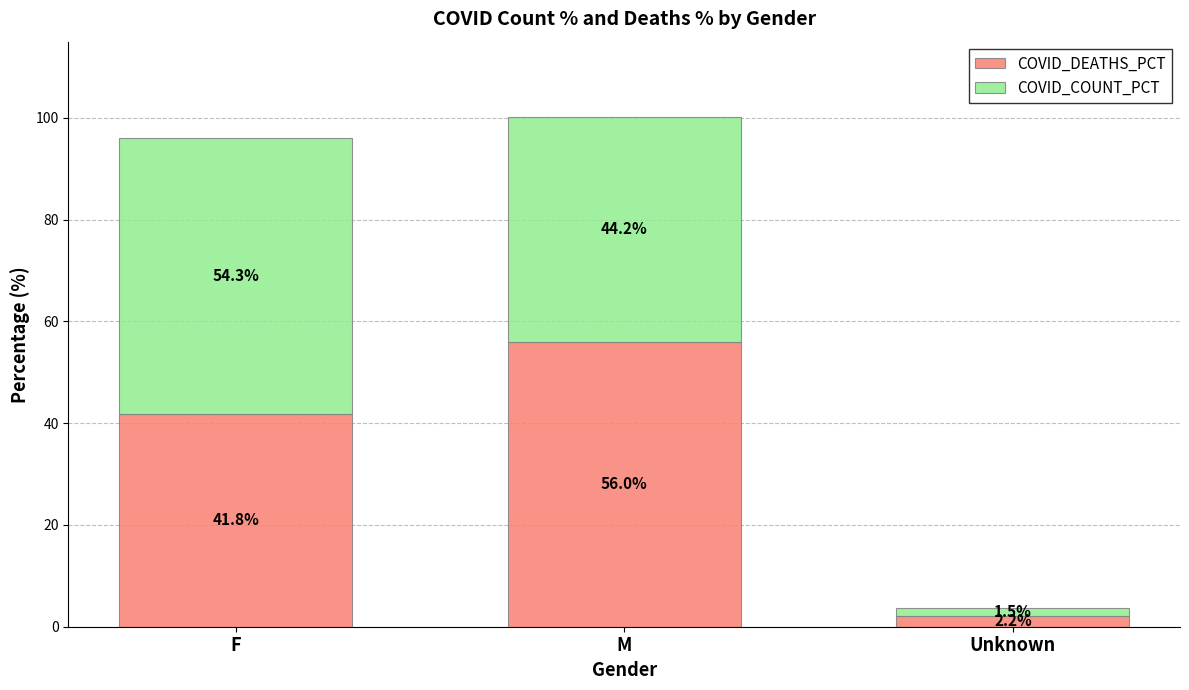

The COVID_DEATHS_PCT series shows 41.8 at F. True or false?

True